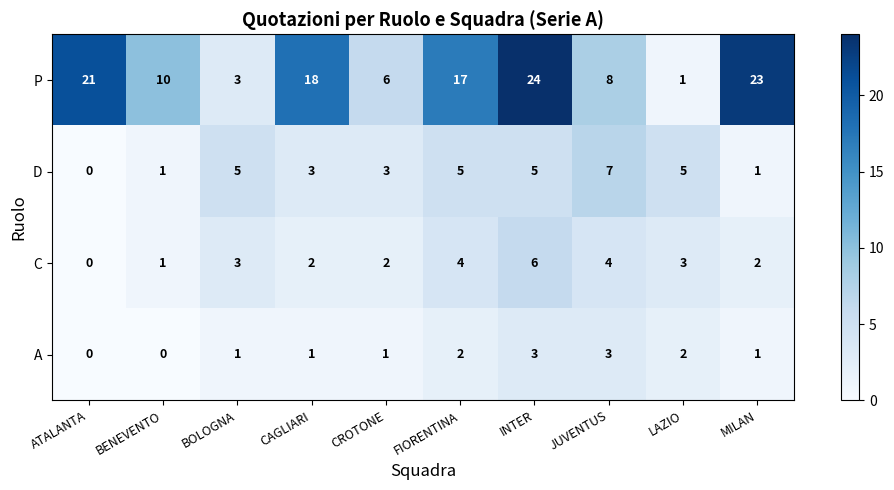

What is the maximum value shown in the chart?

24